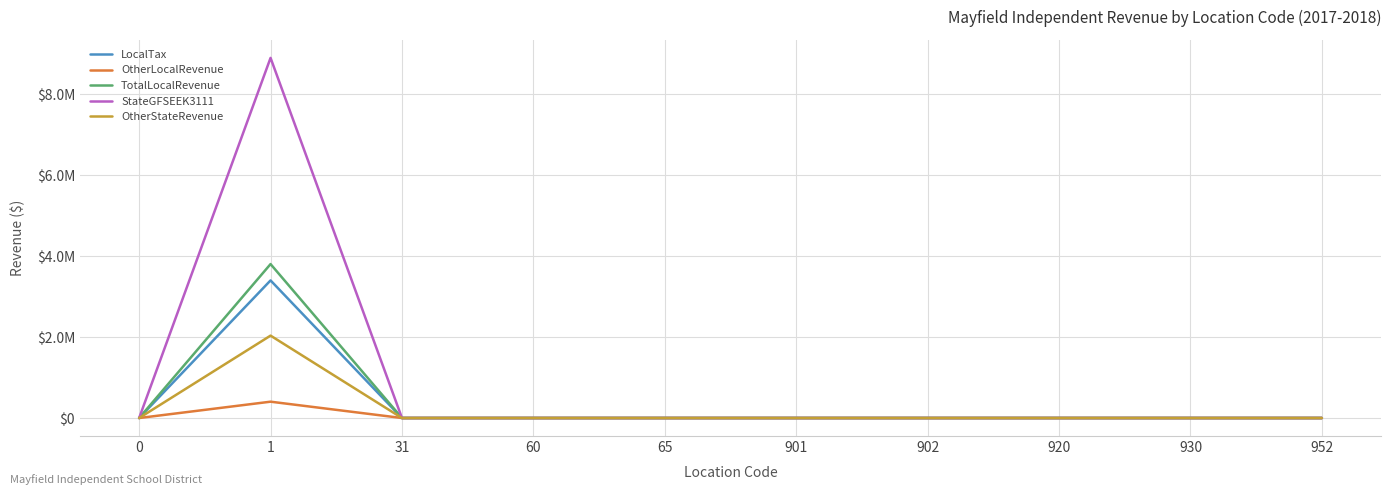

The value of OtherStateRevenue at 1 is 2034852.6. True or false?

True